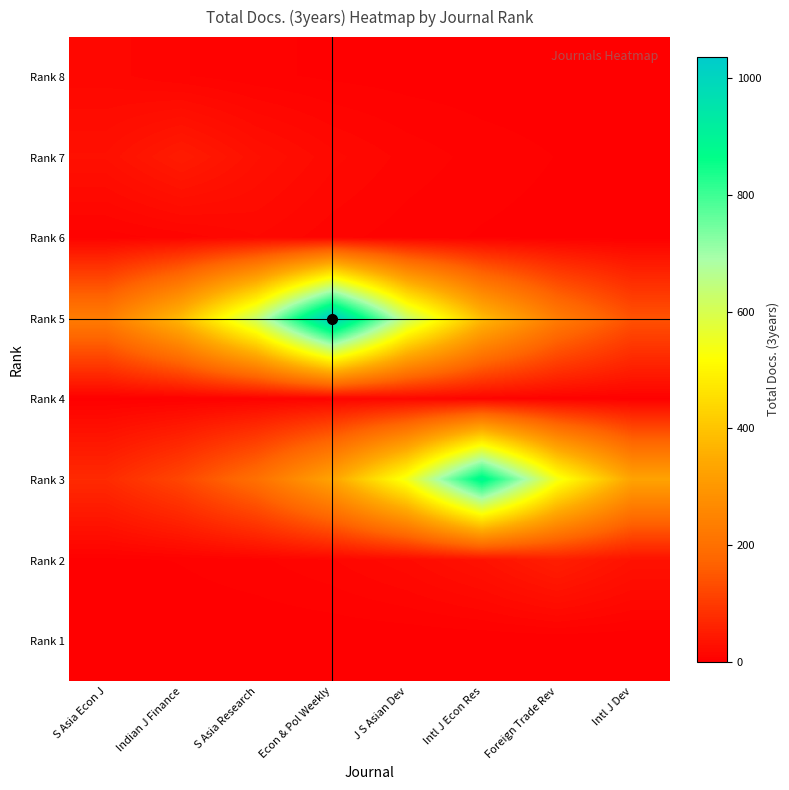

At how many categories does at least one series exceed 926?

1